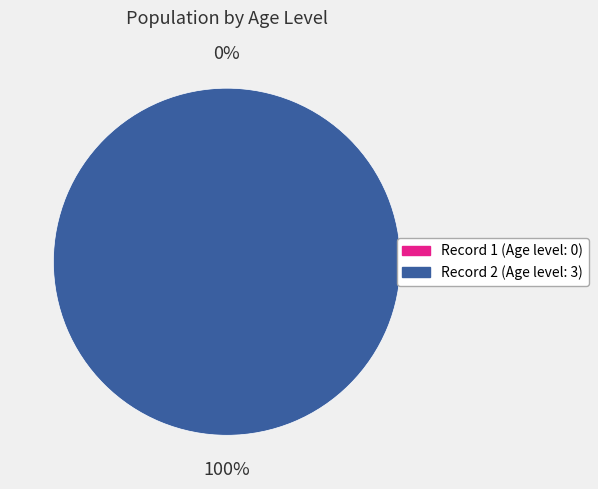

To the nearest percent, what is the average slice percentage?

50%